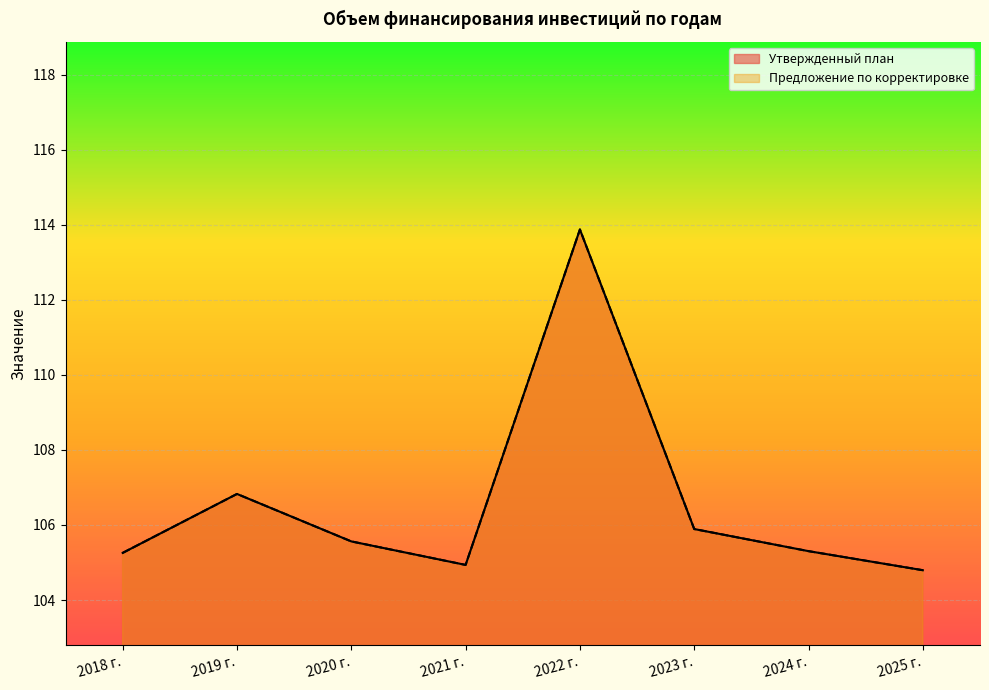

True or false: Утвержденный план and Предложение по корректировке cross at least once.

False